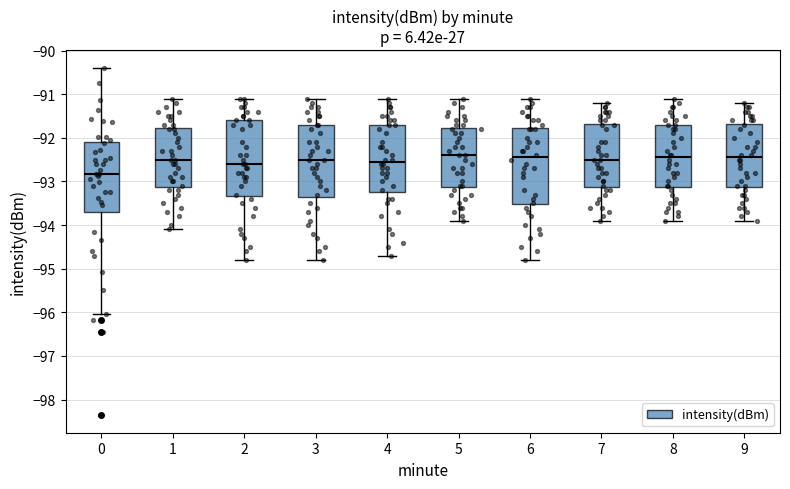

Where does the lower whisker of the box at x = 1 end on the y-axis? The values are not printed on the chart, so give them approximately, as read against the axis.

-94.1